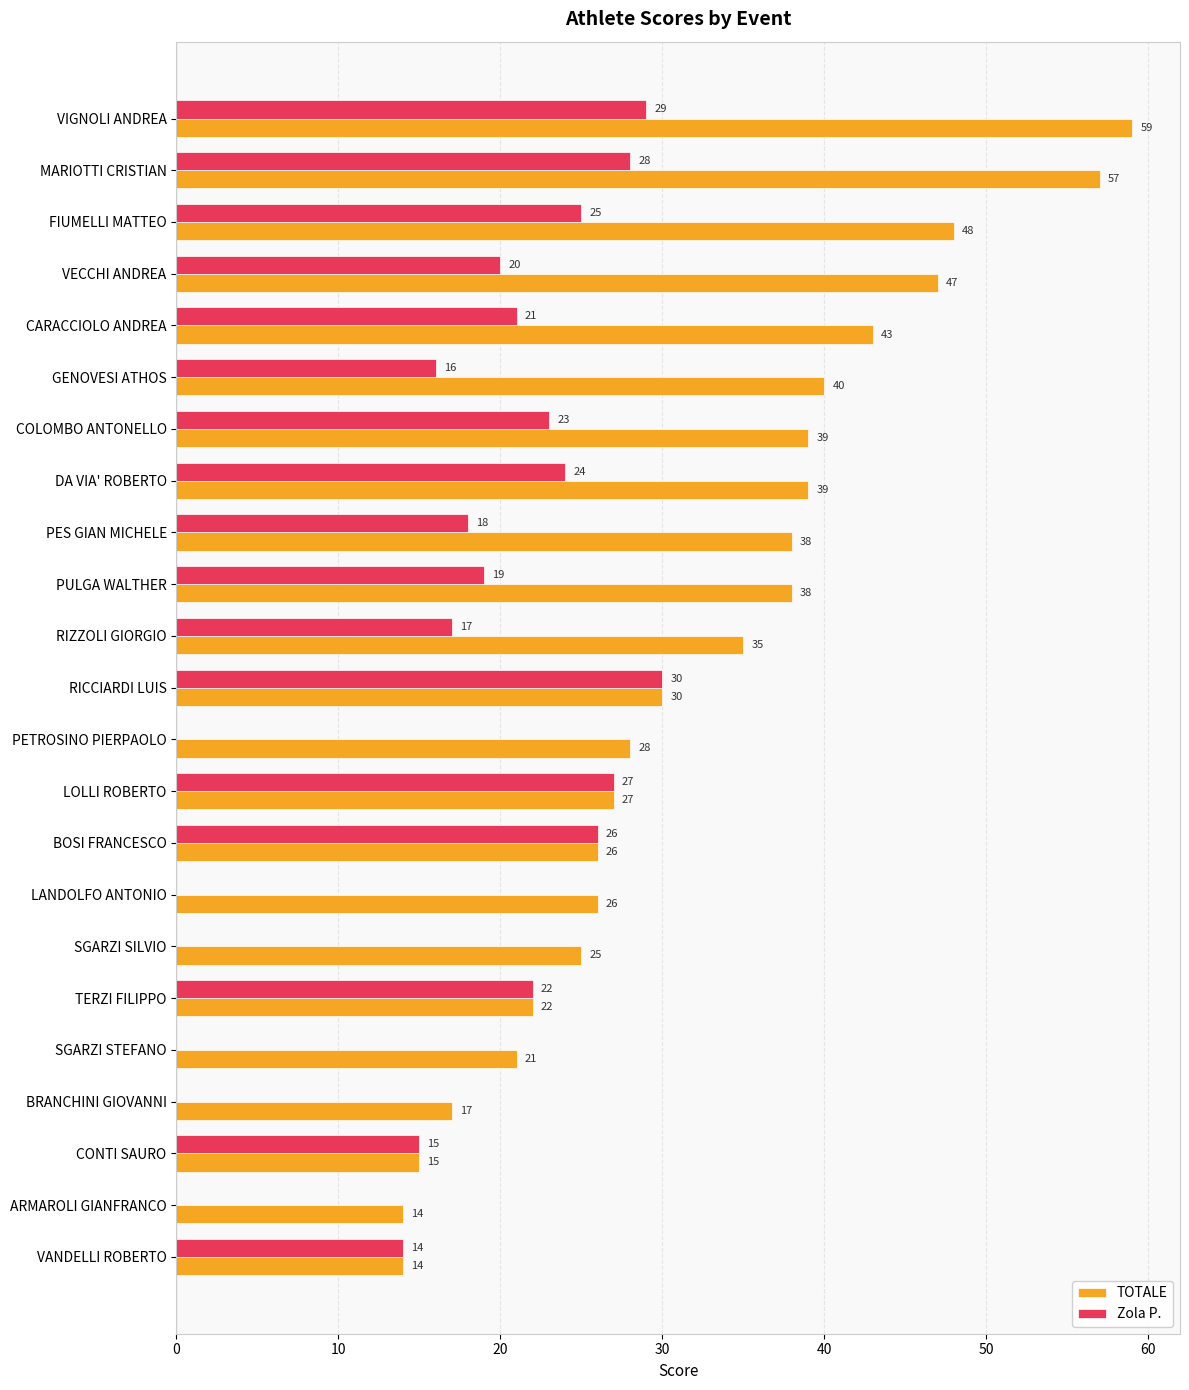

Which series changed the most between VIGNOLI ANDREA and DA VIA' ROBERTO?

TOTALE